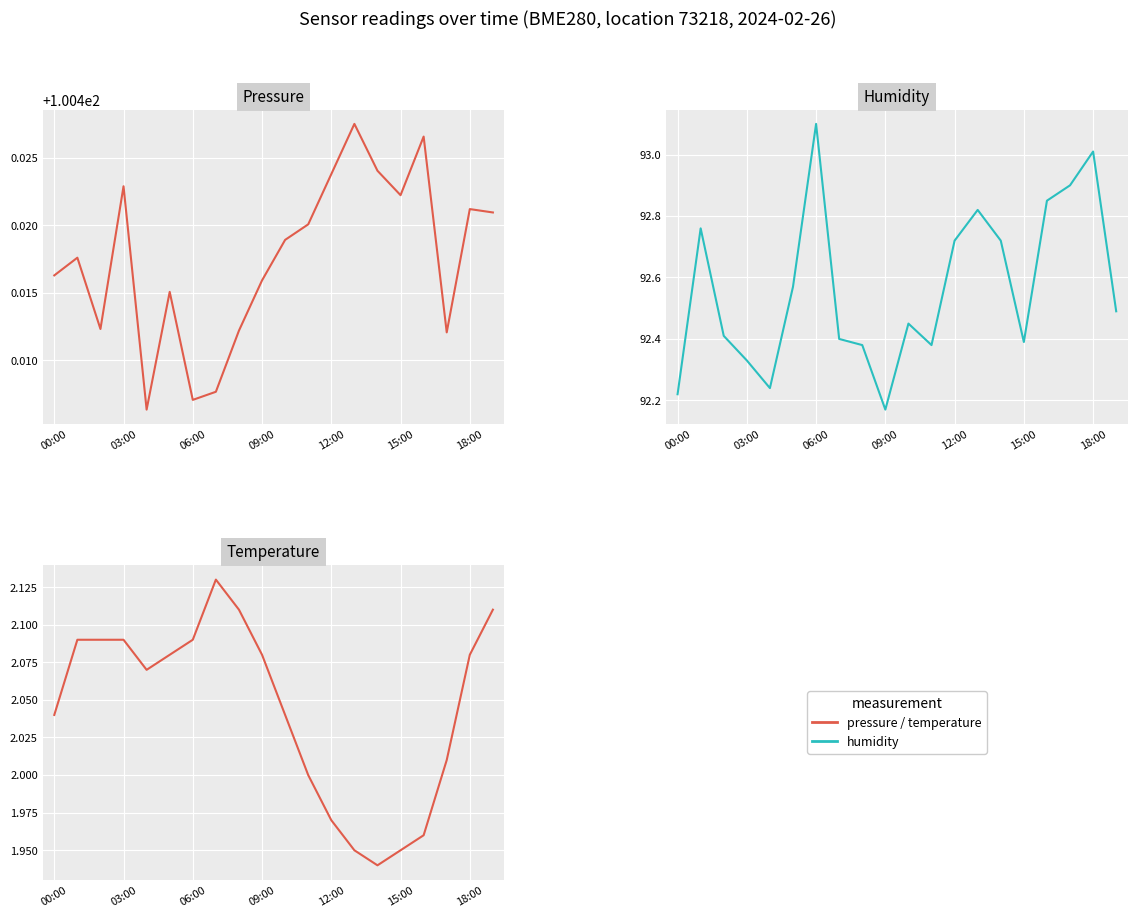

What is the label of the 5th point from the right?

15:00